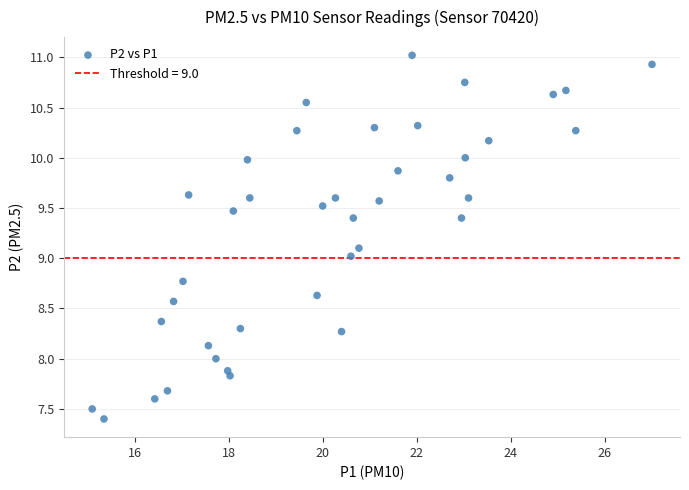

What is the range of X values (max minus min)?

11.9